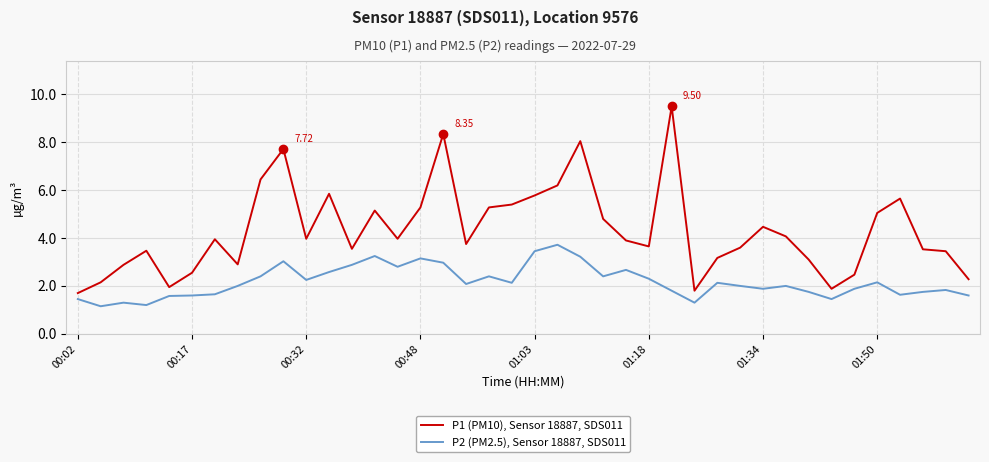

What is the difference between the maximum and minimum values in the P1 (PM10), Sensor 18887, SDS011 series?

7.8